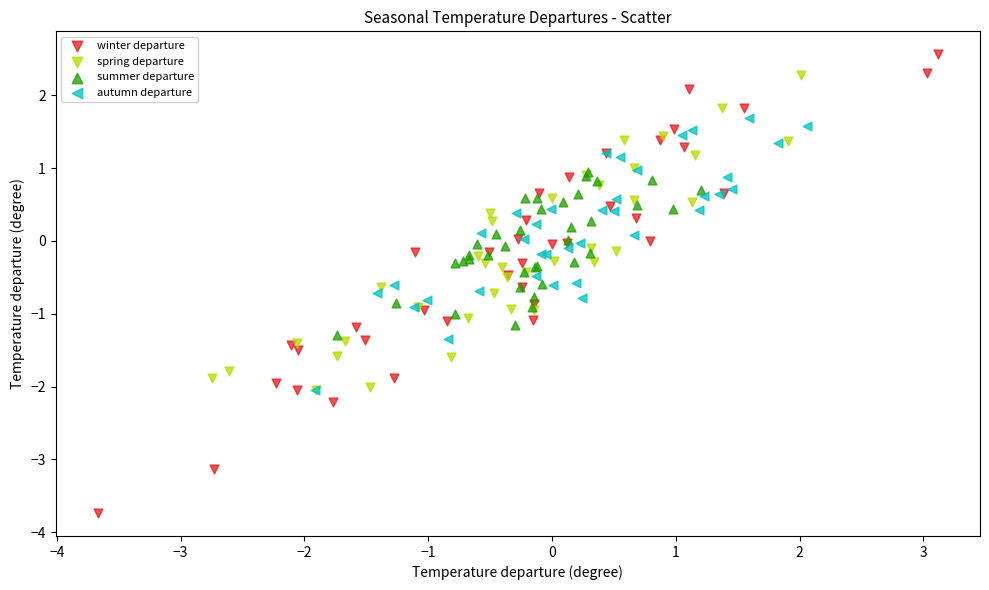

Which series has the widest spread of Y values?

winter departure